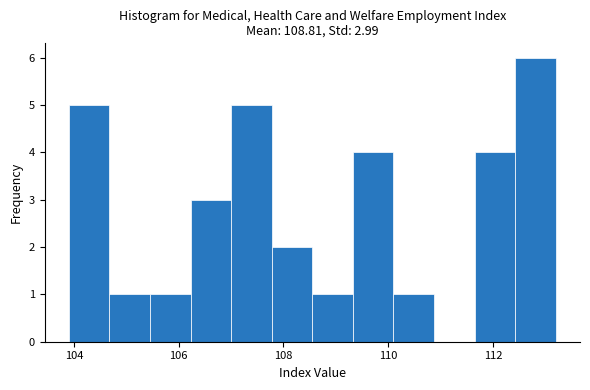

Around what value on the x-axis is the tallest bar? Give the approximate position of its centre, as read against the axis.

112.8